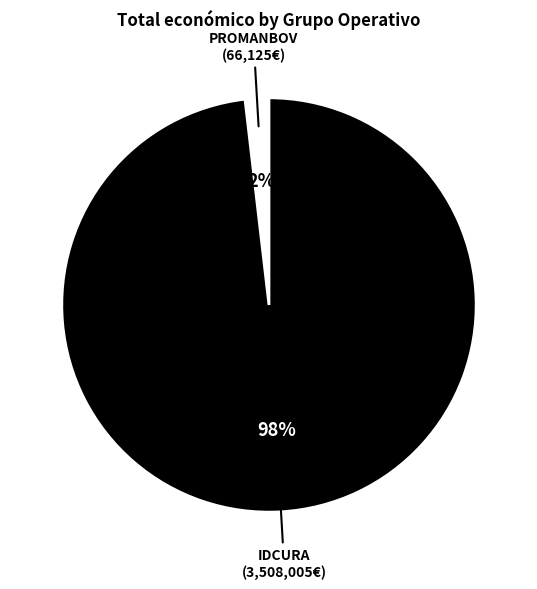

Does any single category account for the majority?

Yes